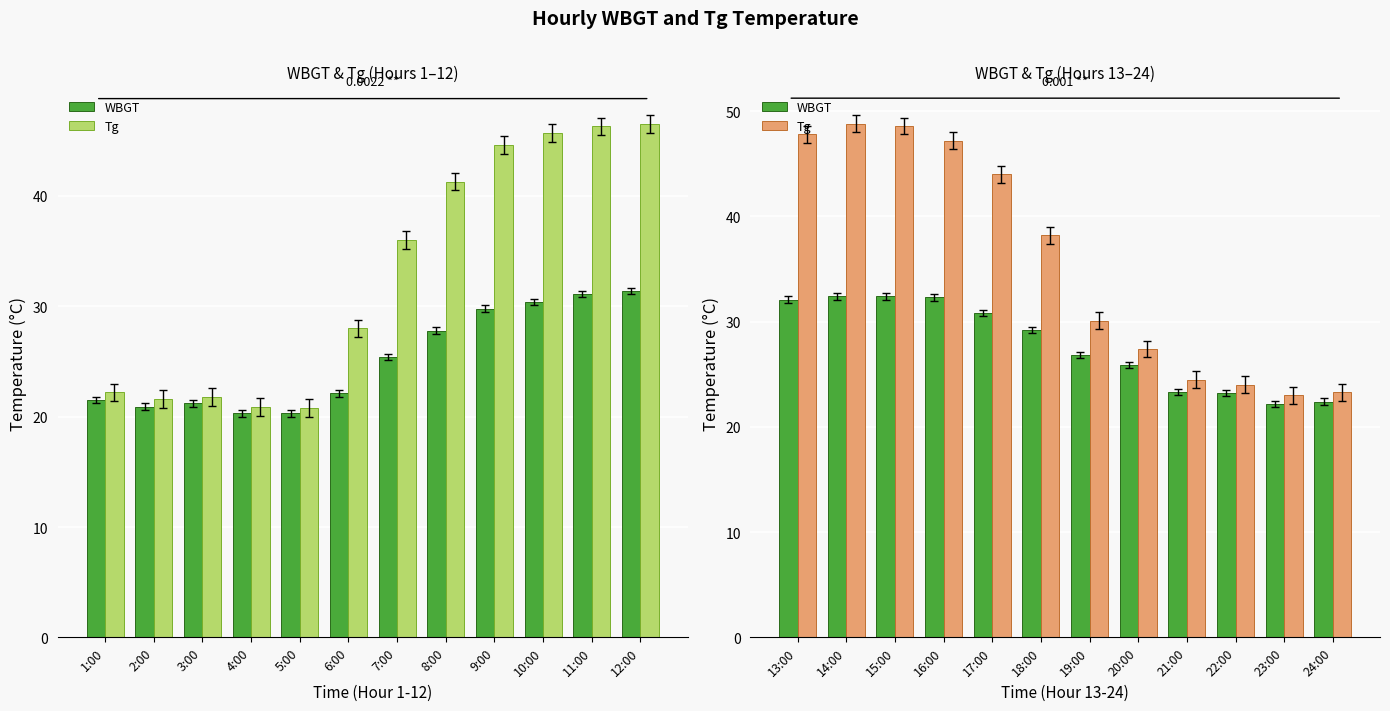

How many distinct data groups are displayed?

2